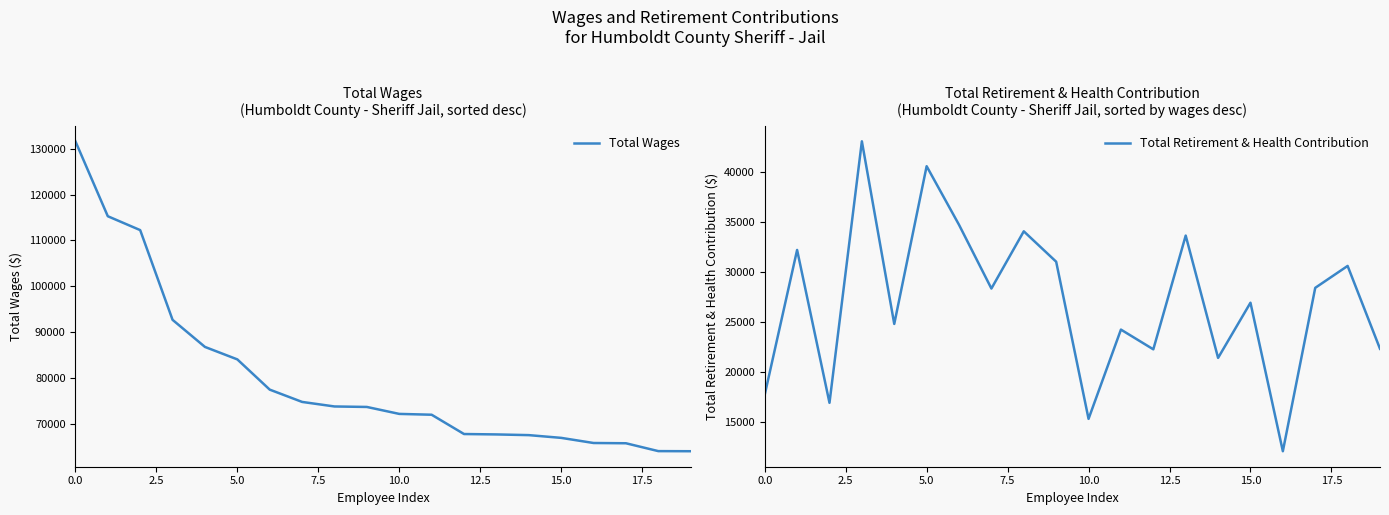

What is the difference between the maximum and second lowest values in the Total Wages series?

67607